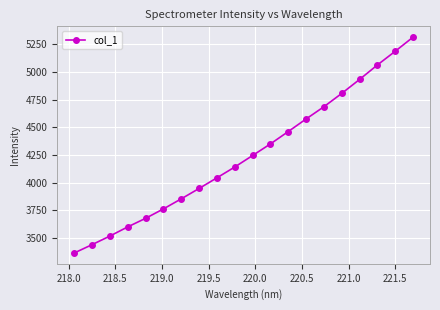

Reading left to right, list all the values displayed in this chart.

3362.1	3437.6	3515.5	3598.4	3676.1	3761.2	3852.5	3946.4	4042.9	4140.7	4245.0	4349.8	4461.8	4575.6	4686.6	4807.1	4933.6	5064.6	5188.7	5316.5